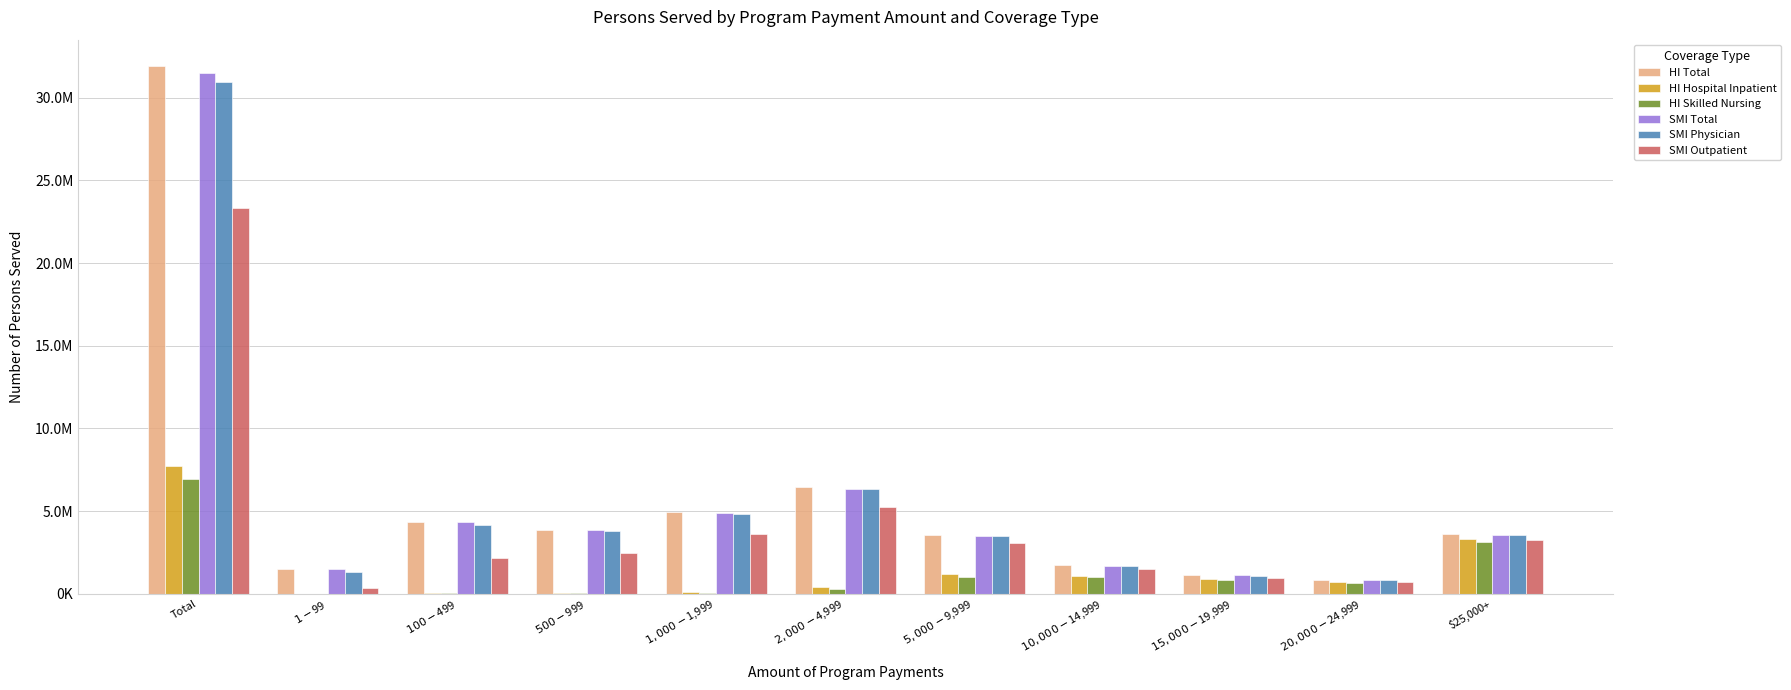

What is the label of the 11th bar from the right?

Total